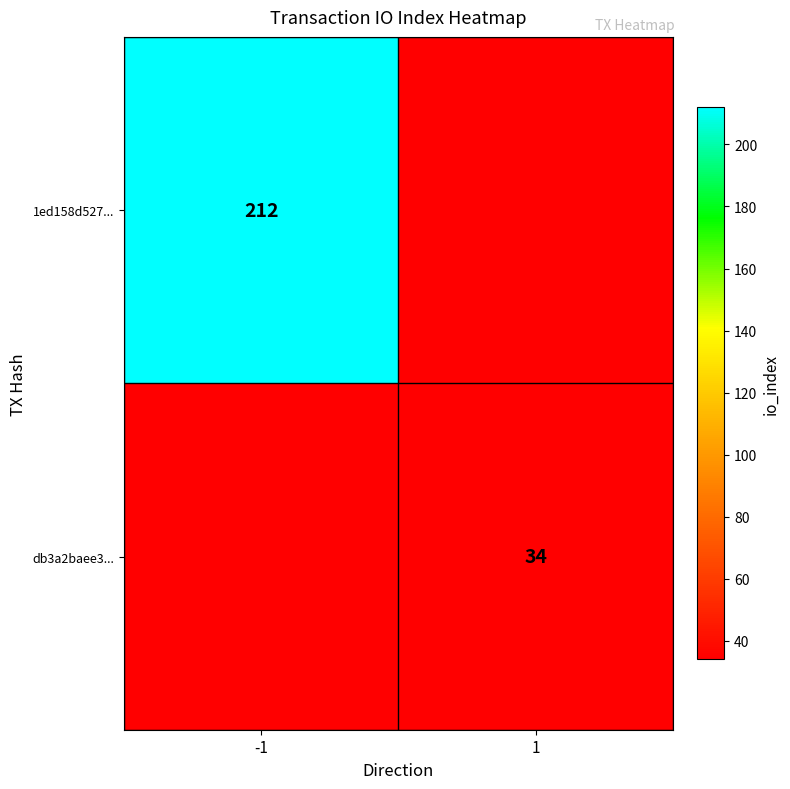

What is the minimum value shown in the chart?

34.0